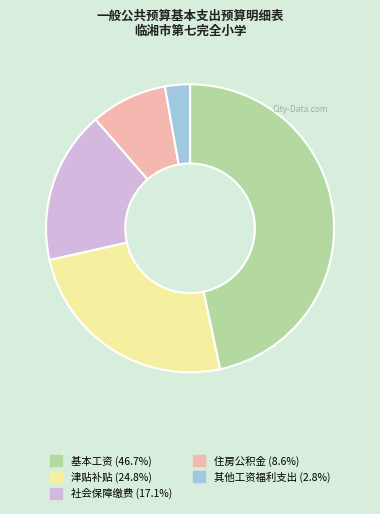

Which slice is the smallest?

其他工资福利支出